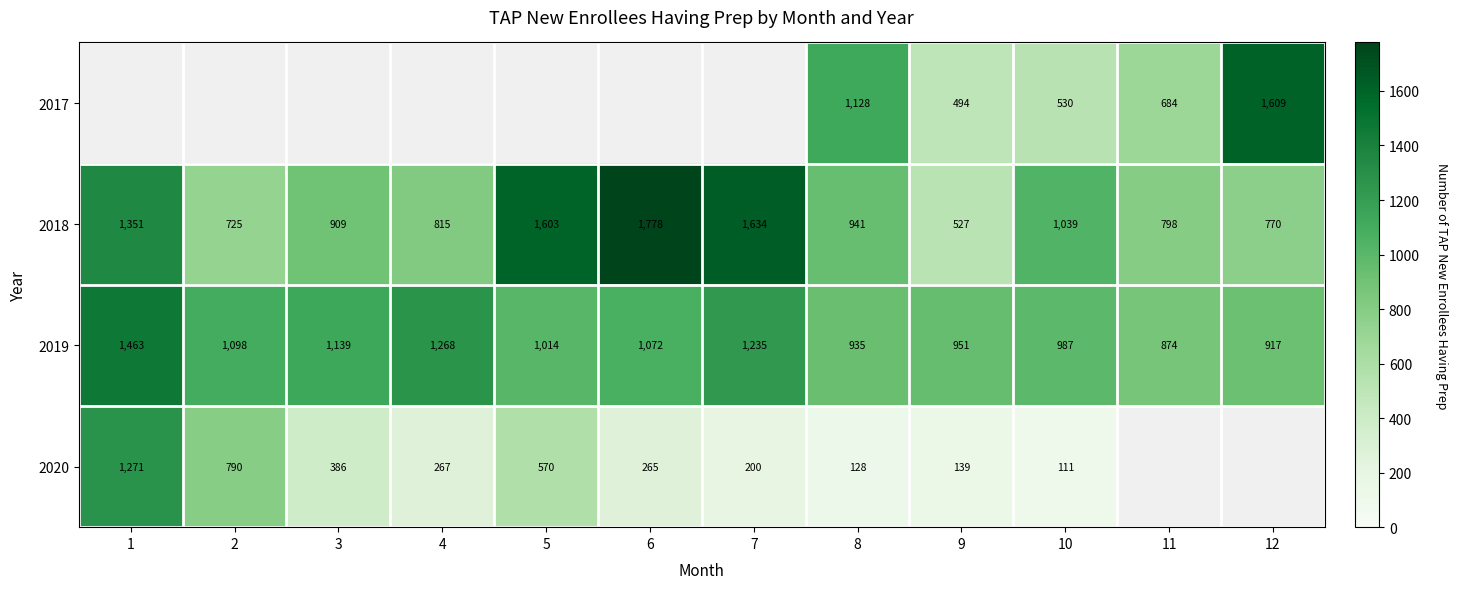

Which category has the highest value across all series?

6